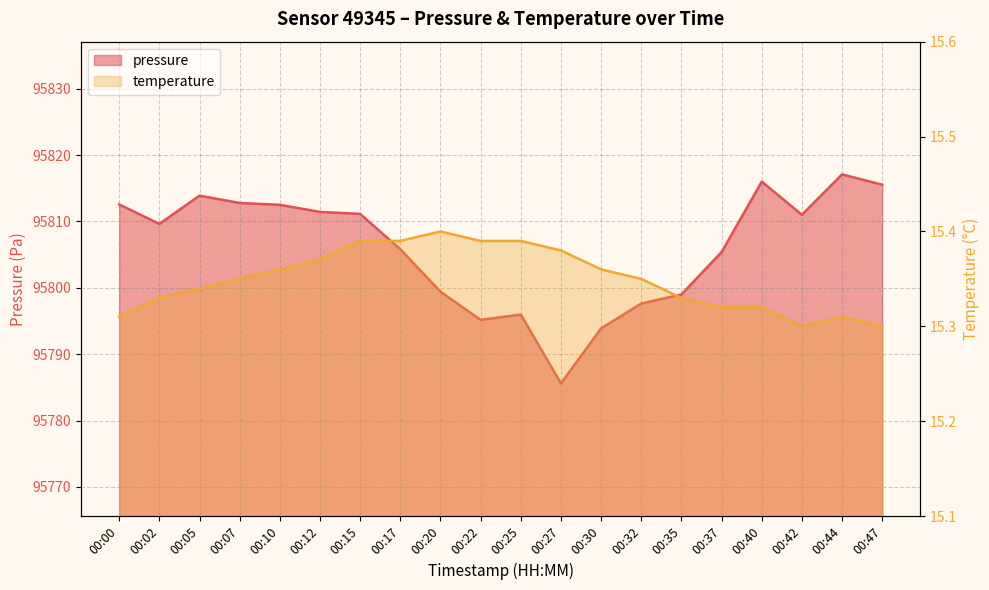

True or false: pressure has more than 1 points higher than both neighbors.

True